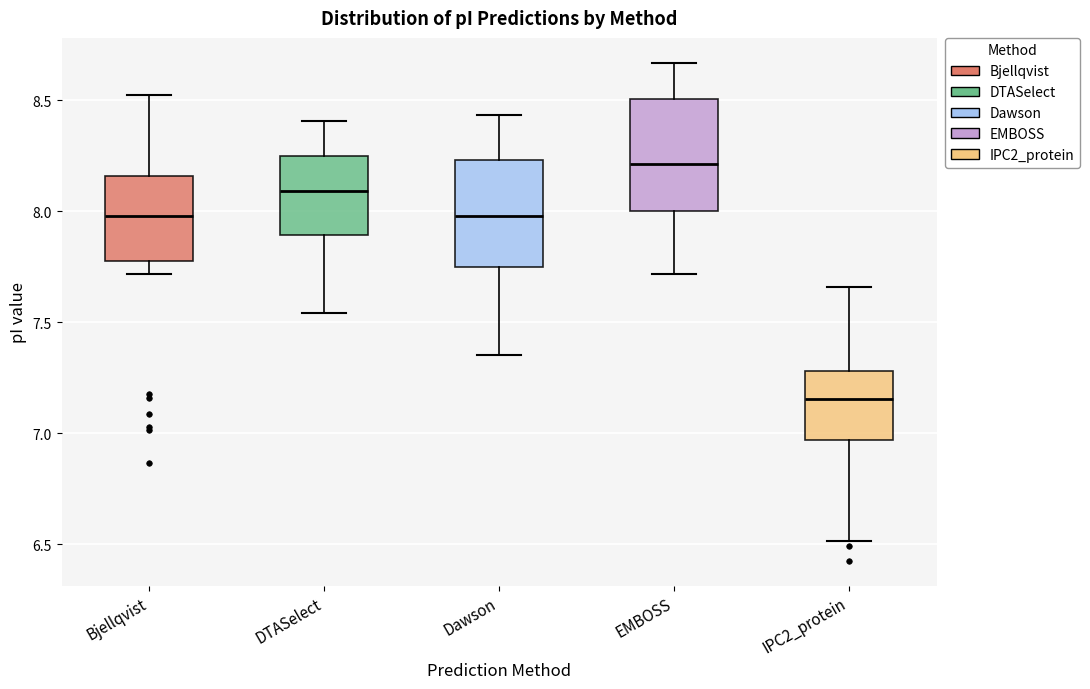

Where does the upper whisker of the box for DTASelect end on the y-axis? The values are not printed on the chart, so give them approximately, as read against the axis.

8.40